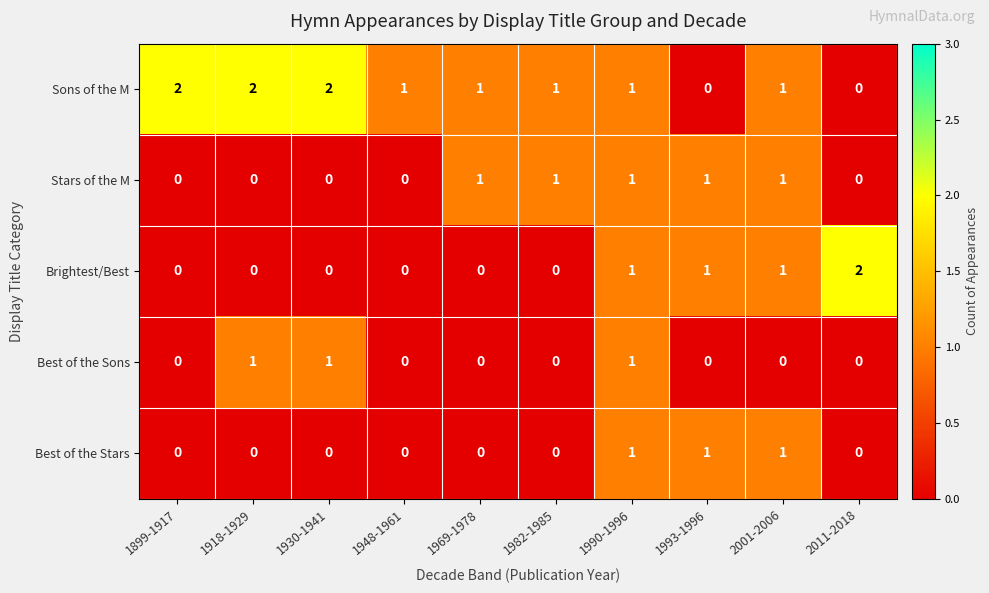

Between 1899-1917 and 1930-1941, which series saw the biggest shift?

Best of the Sons